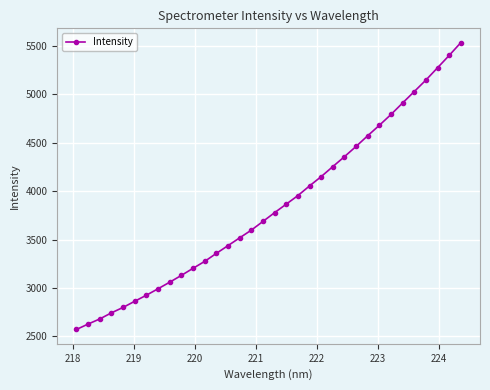

Reading right to left, extract all data points from this chart.

5535.7	5403.7	5276.2	5149.1	5030.3	4912.6	4793.2	4681.6	4573.6	4463.4	4356.8	4254.4	4150.8	4054.7	3954.4	3866.2	3778.1	3687.5	3597.4	3517.9	3437.2	3357.3	3274.5	3202.9	3129.7	3059.6	2991.5	2925.0	2862.4	2798.7	2742.6	2679.4	2626.7	2570.5